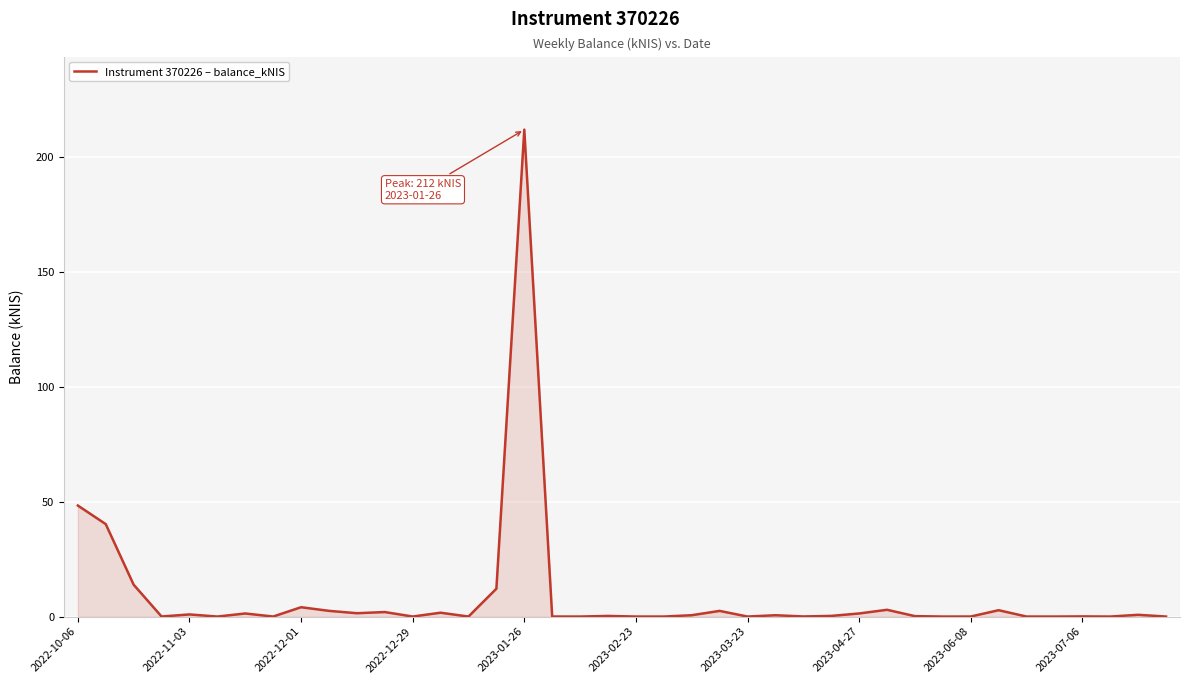

What is the difference between the maximum and minimum values?

212.0